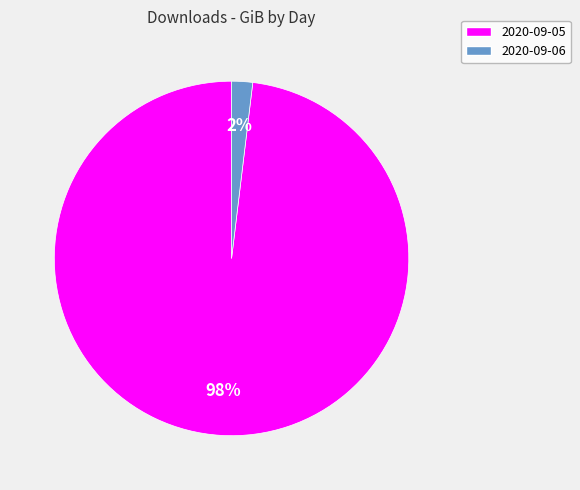

Is it true that 2020-09-06 is 15% of the pie?

False